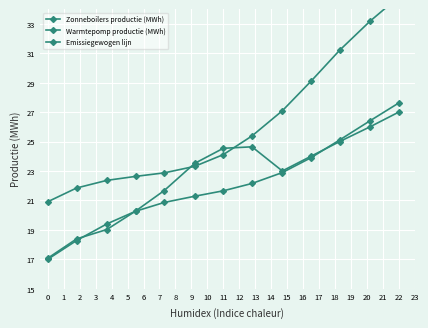

At how many categories does at least one series exceed 32?

2